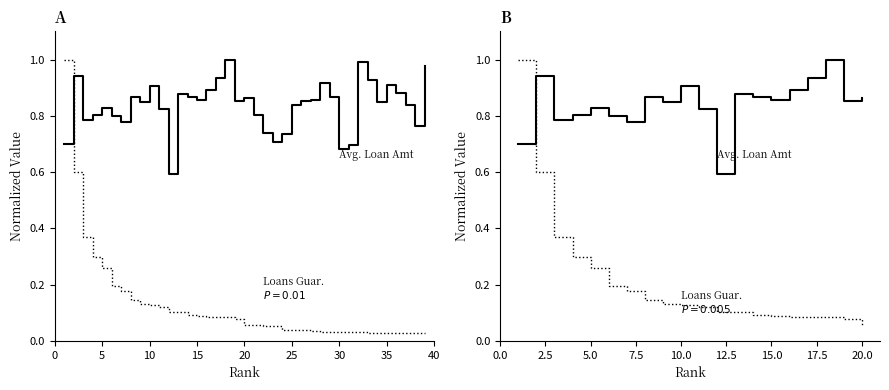

True or false: Avg. Loan Amount and Loans Guaranteed intersect in this chart.

True